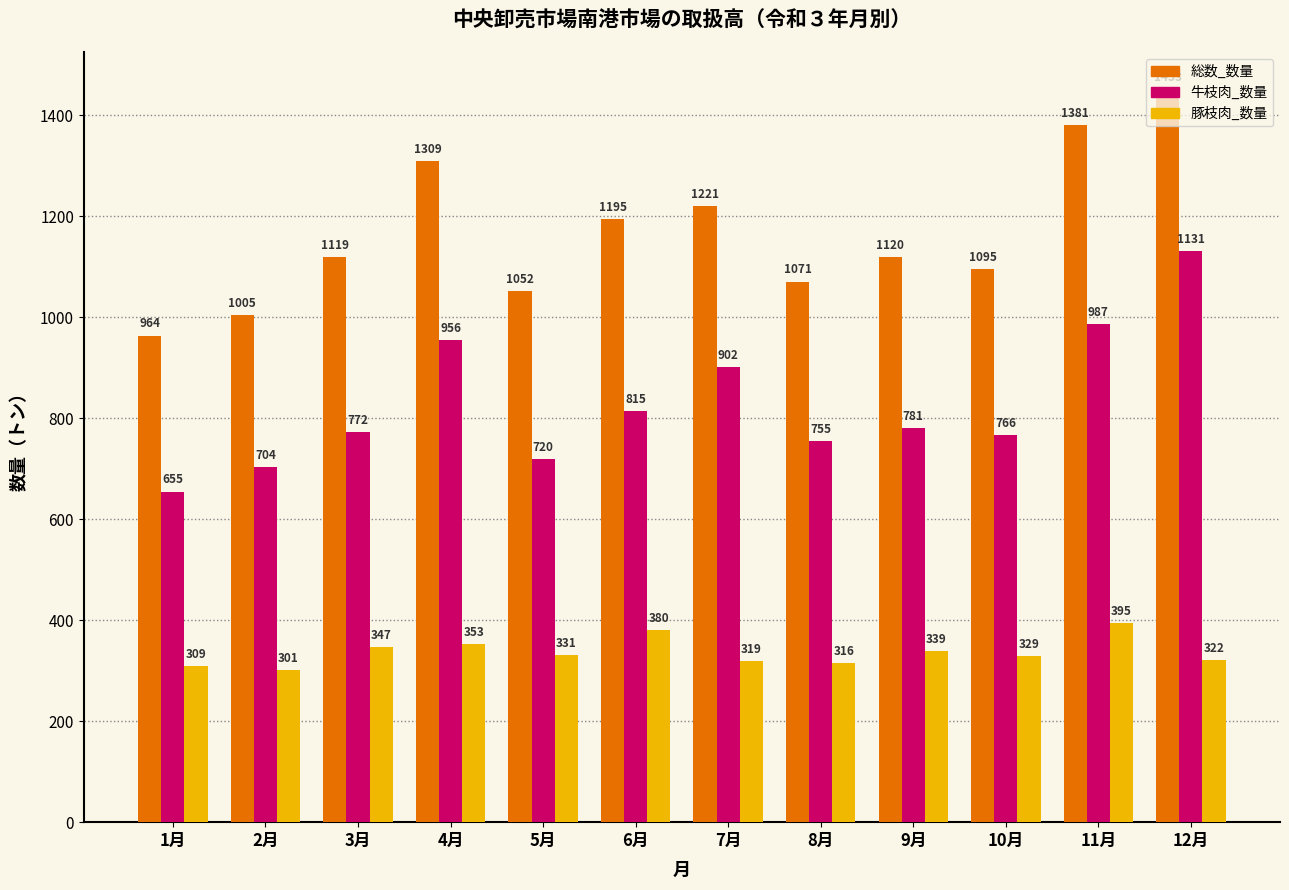

How many categories are shown in the chart?

12